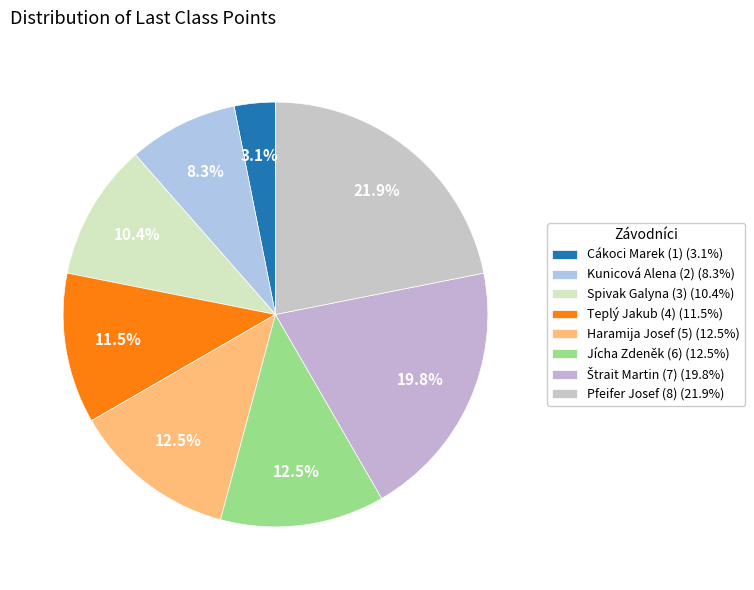

What is the largest slice in the pie chart?

Pfeifer Josef (8)